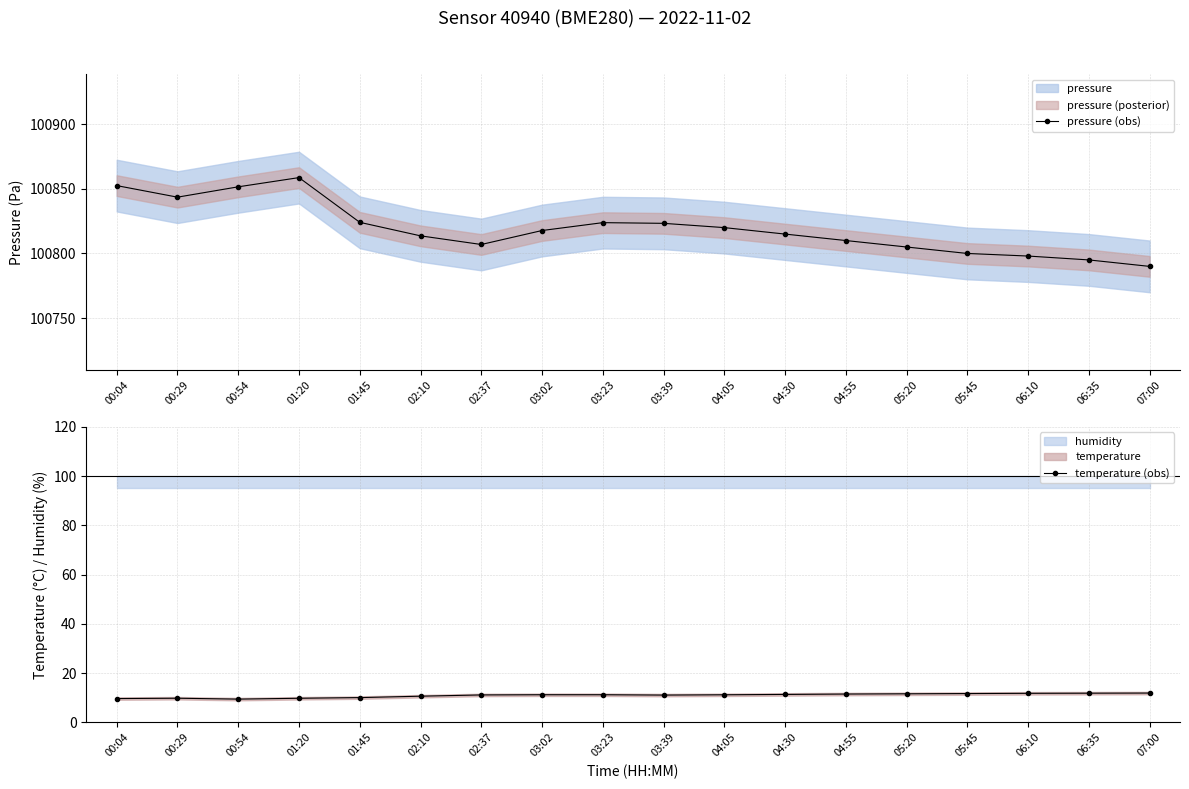

What position from the right is 03:23?

10